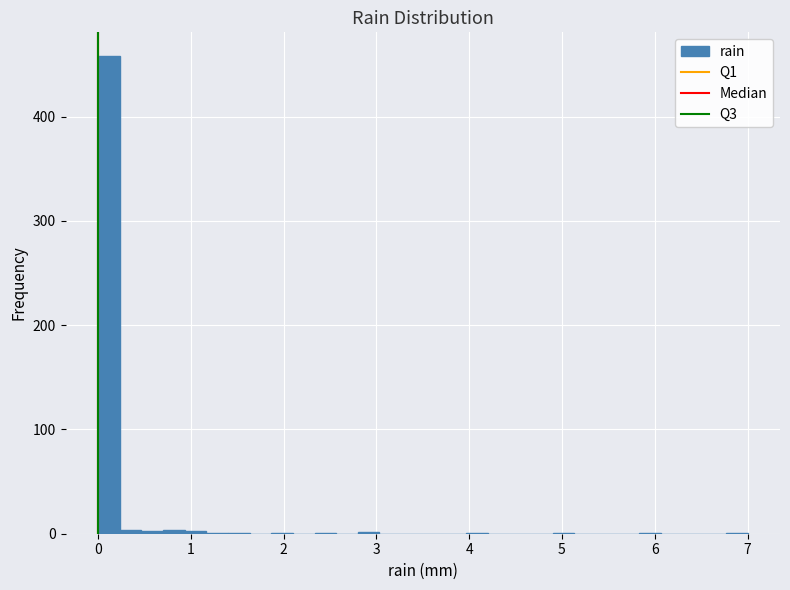

Around what value on the x-axis is the tallest bar? Give the approximate position of its centre, as read against the axis.

0.1